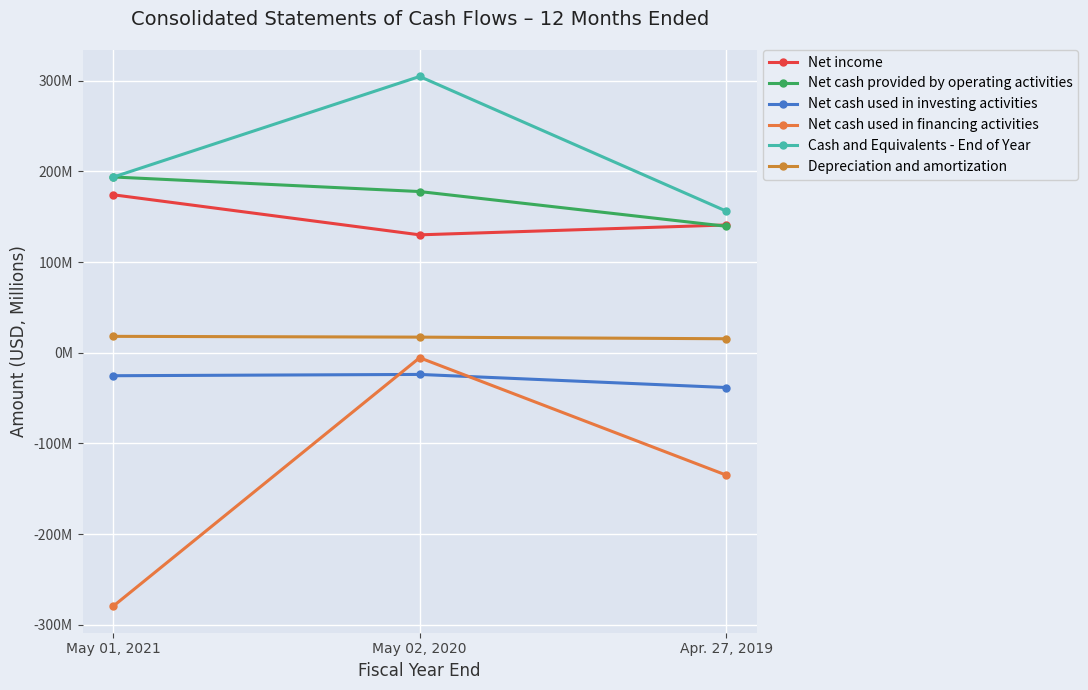

Reading left to right, transcribe all the data shown in this chart.

Net income: May 01, 2021=174.1	May 02, 2020=130.0	Apr. 27, 2019=140.9
Net cash provided by operating activities: May 01, 2021=193.8	May 02, 2020=177.7	Apr. 27, 2019=139.4
Net cash used in investing activities: May 01, 2021=-25.3	May 02, 2020=-23.9	Apr. 27, 2019=-38.3
Net cash used in financing activities: May 01, 2021=-279.4	May 02, 2020=-5.5	Apr. 27, 2019=-134.8
Cash and Equivalents - End of Year: May 01, 2021=193.6	May 02, 2020=304.5	Apr. 27, 2019=156.2
Depreciation and amortization: May 01, 2021=18.1	May 02, 2020=17.2	Apr. 27, 2019=15.4